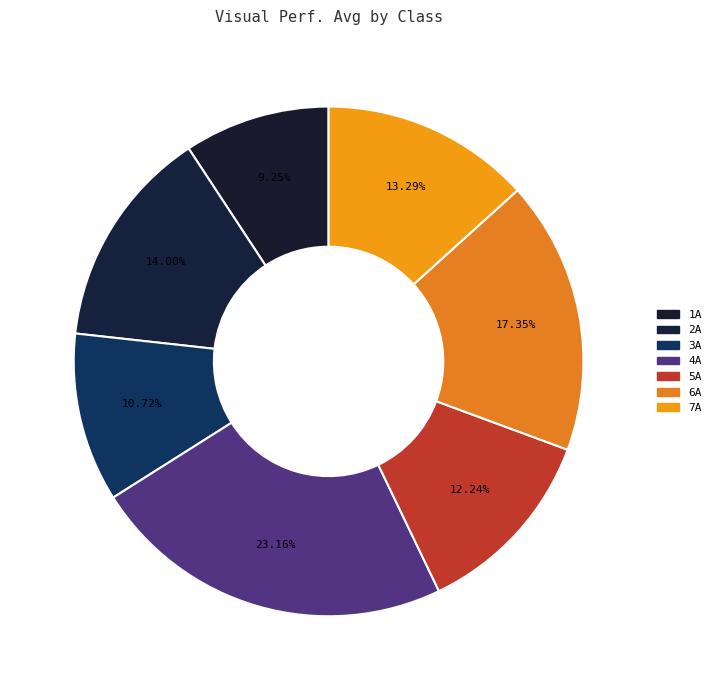

Count the number of slices in the pie.

7